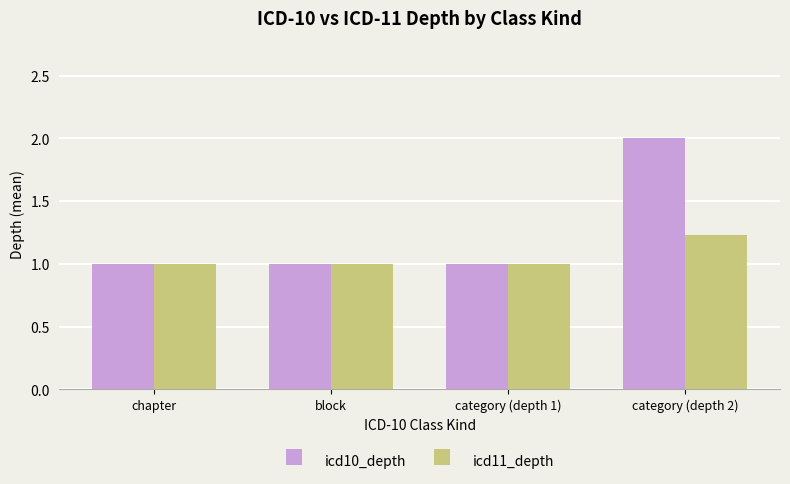

What position from the right is category (depth 1)?

2